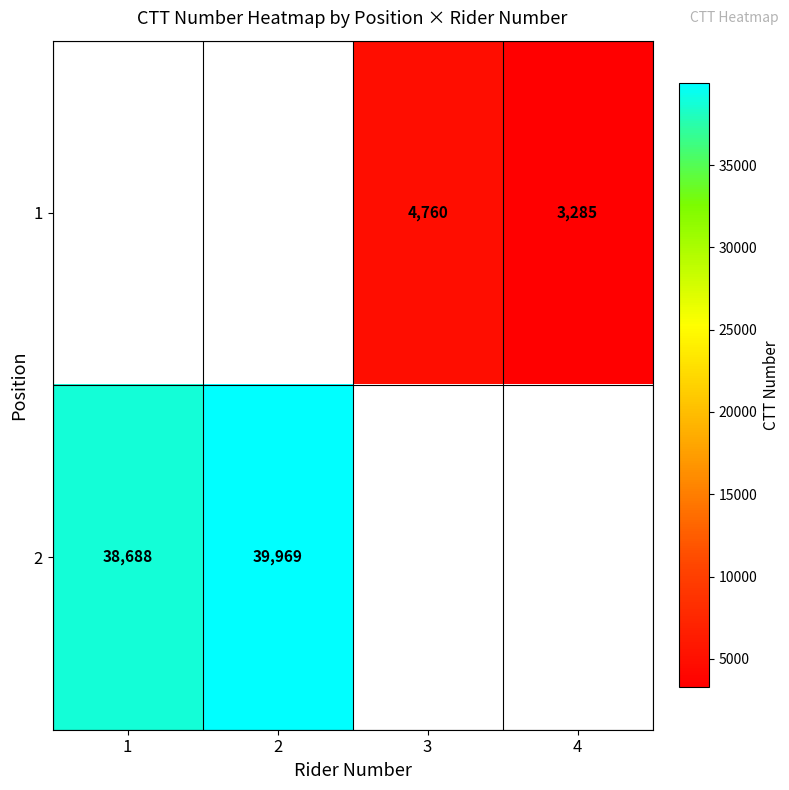

The value of 2 at 1 is 38688. True or false?

True